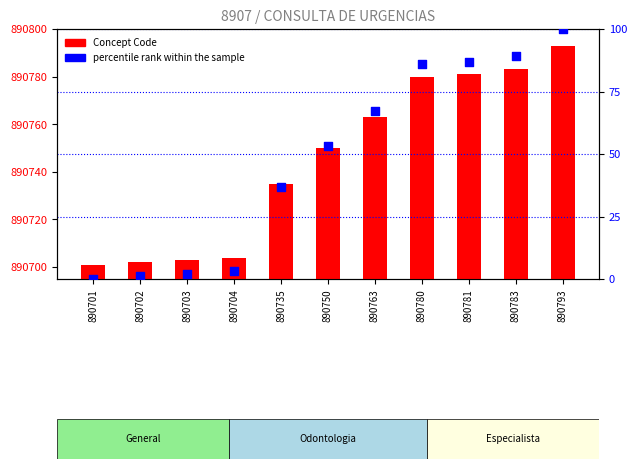

Which series reaches the maximum Y coordinate?

Concept Code